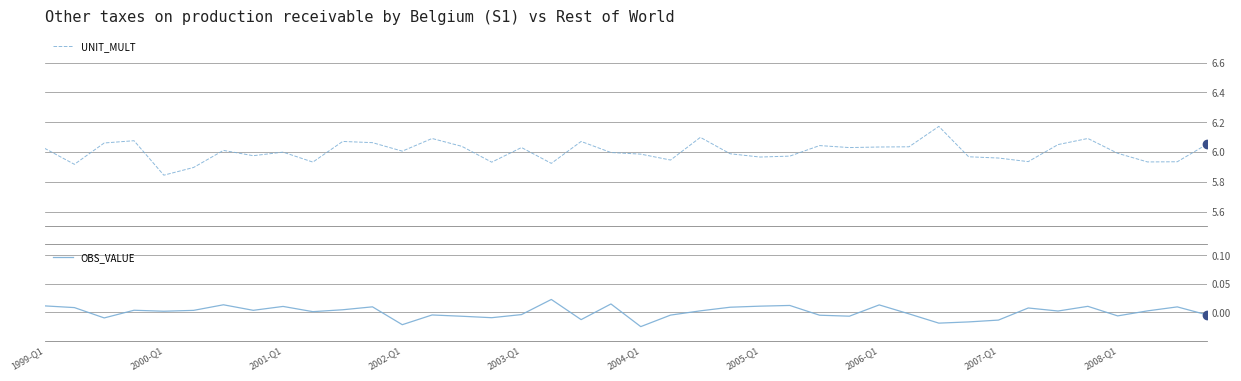

True or false: OBS_VALUE and UNIT_MULT intersect in this chart.

False